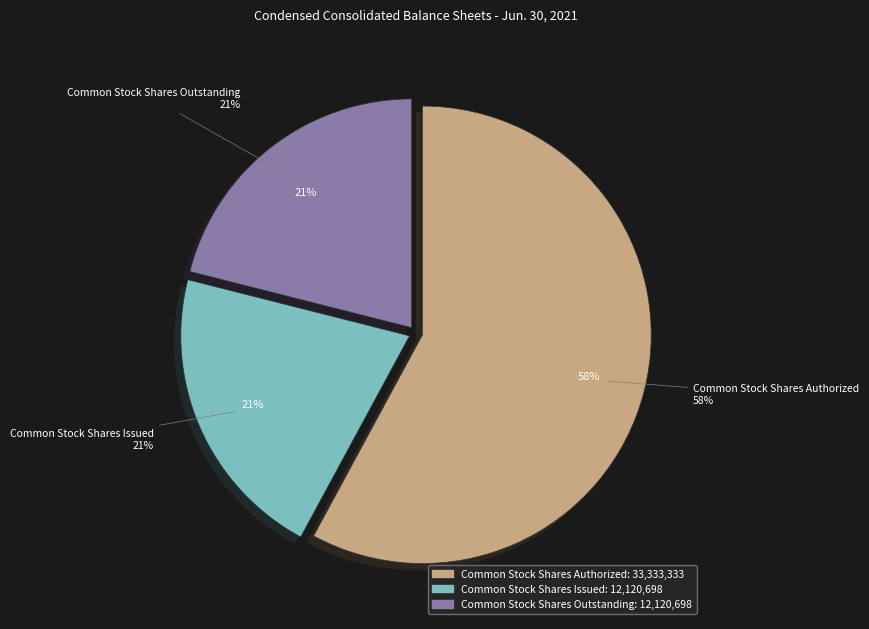

What is the ratio of the value at Common Stock Shares Authorized to the value at Common Stock Shares Outstanding?

2.8